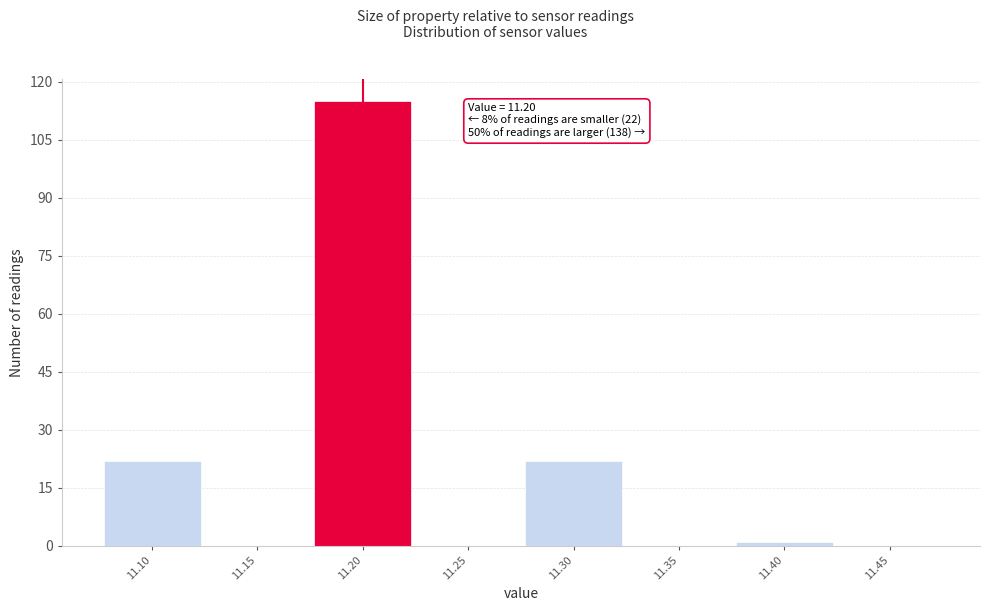

Which range on the x-axis has the tallest bar?

11.175 to 11.225